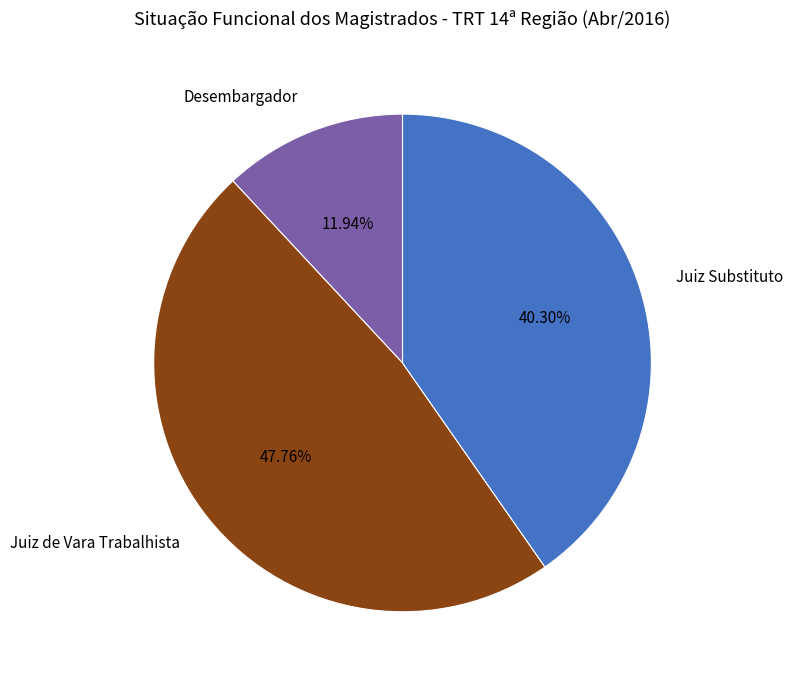

Is it true that Desembargador is 6% of the pie?

False